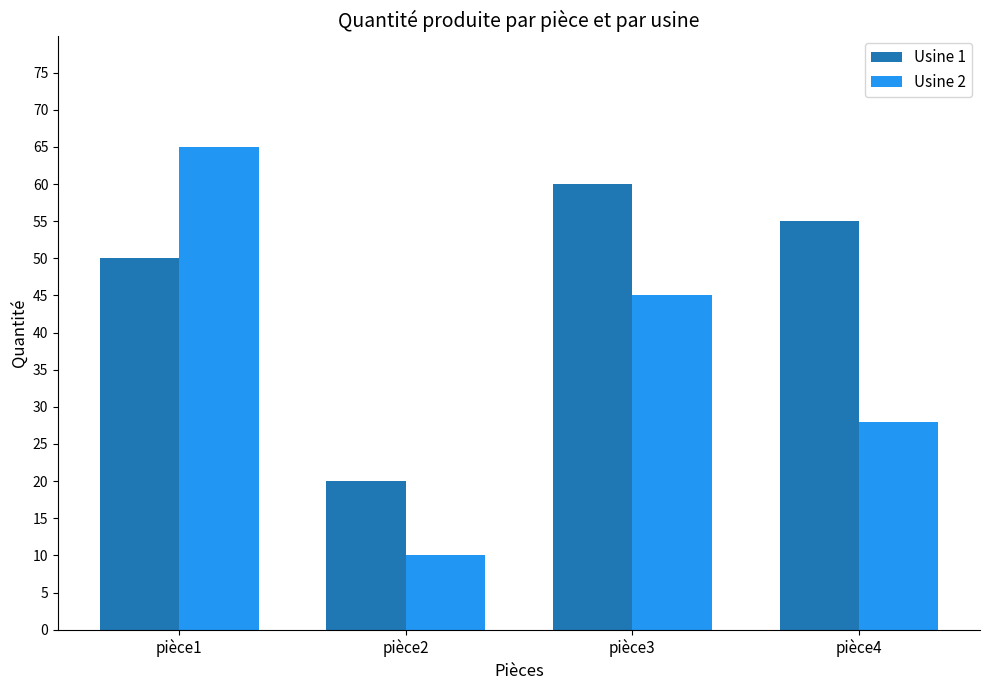

What is the value of the Usine 1 bar at the 4th from the left?

55